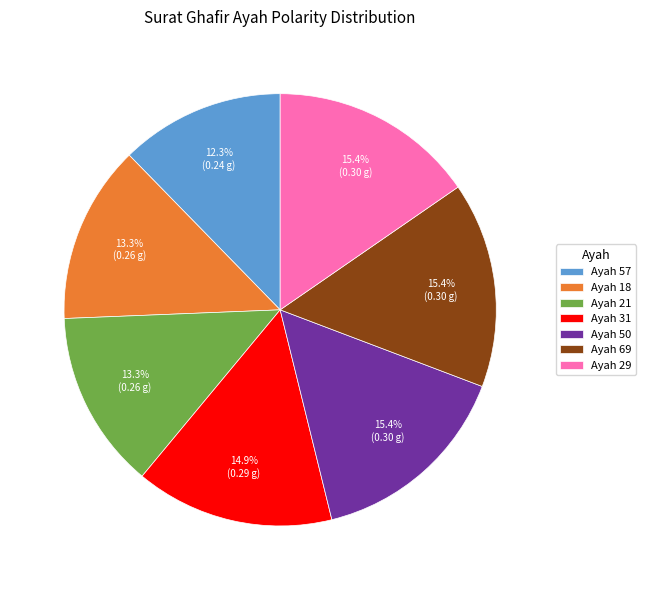

Which has a higher value, Ayah 18 or Ayah 31?

Ayah 31